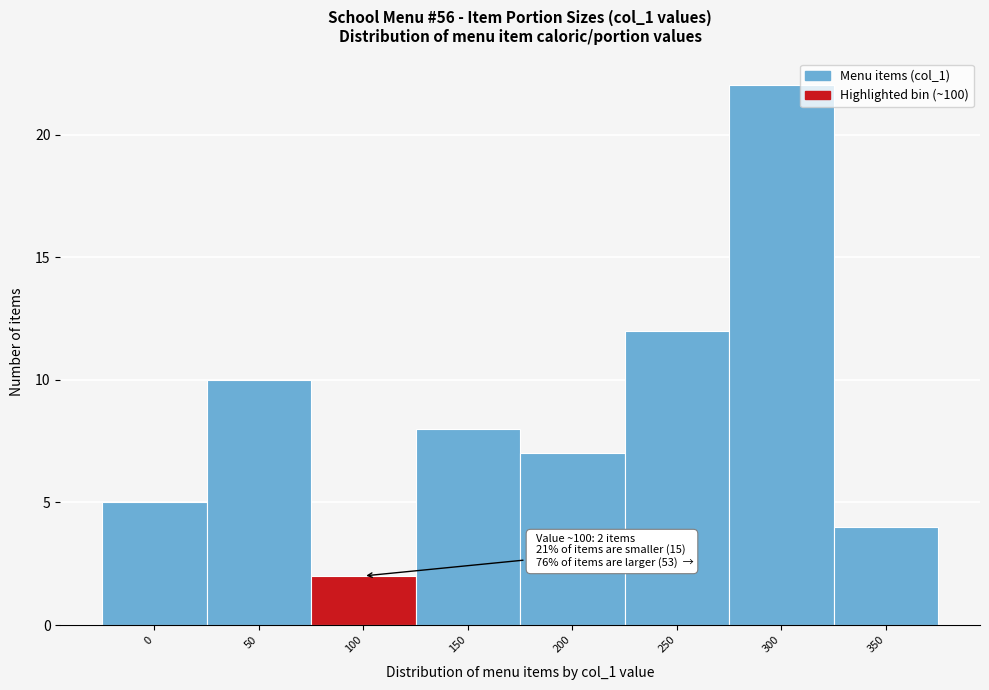

Reading right to left, extract all data points from this chart.

350=4	300=22	250=12	200=7	150=8	100=2	50=10	0=5